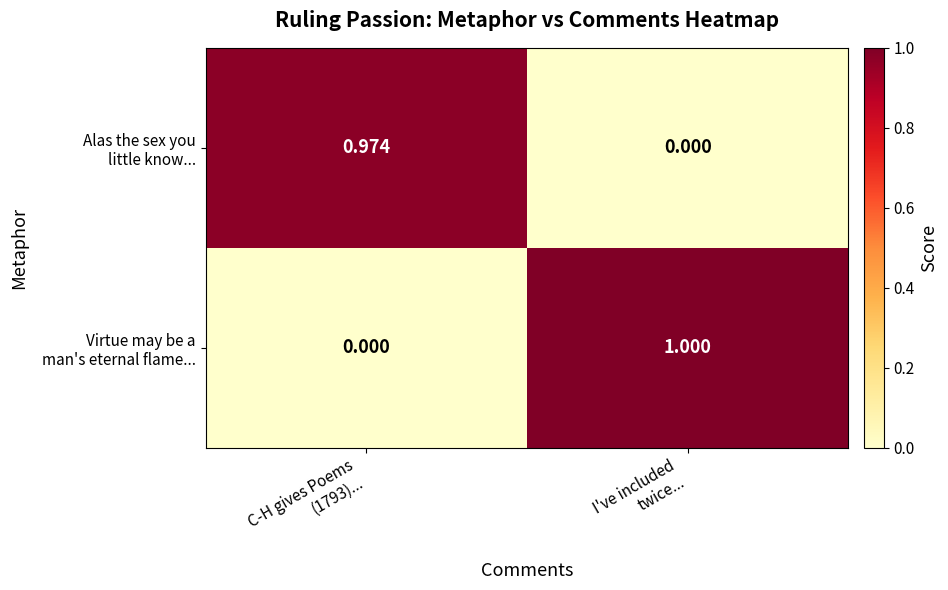

How many categories are shown in the chart?

2